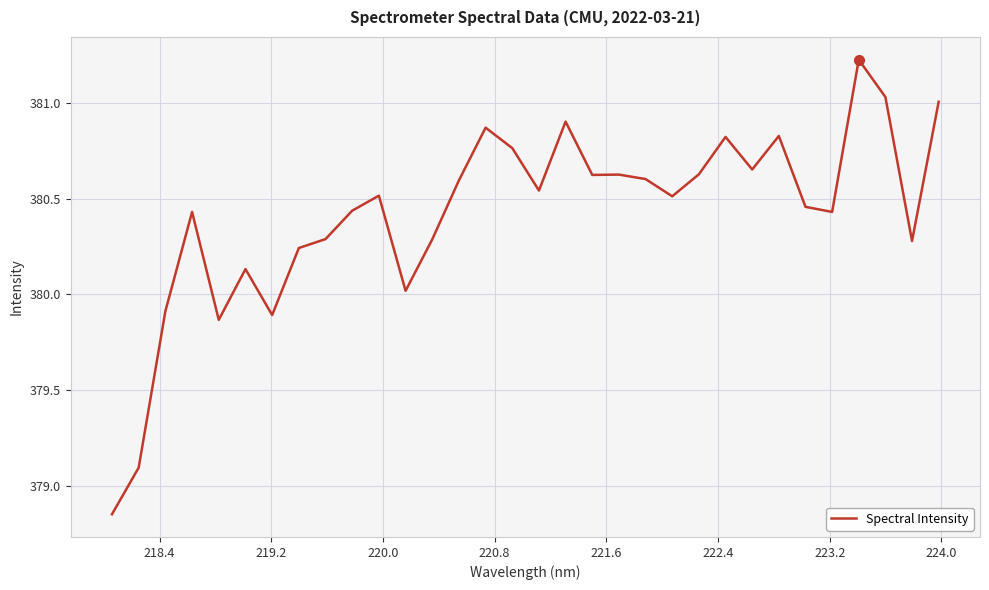

What is the greatest value displayed?

381.2